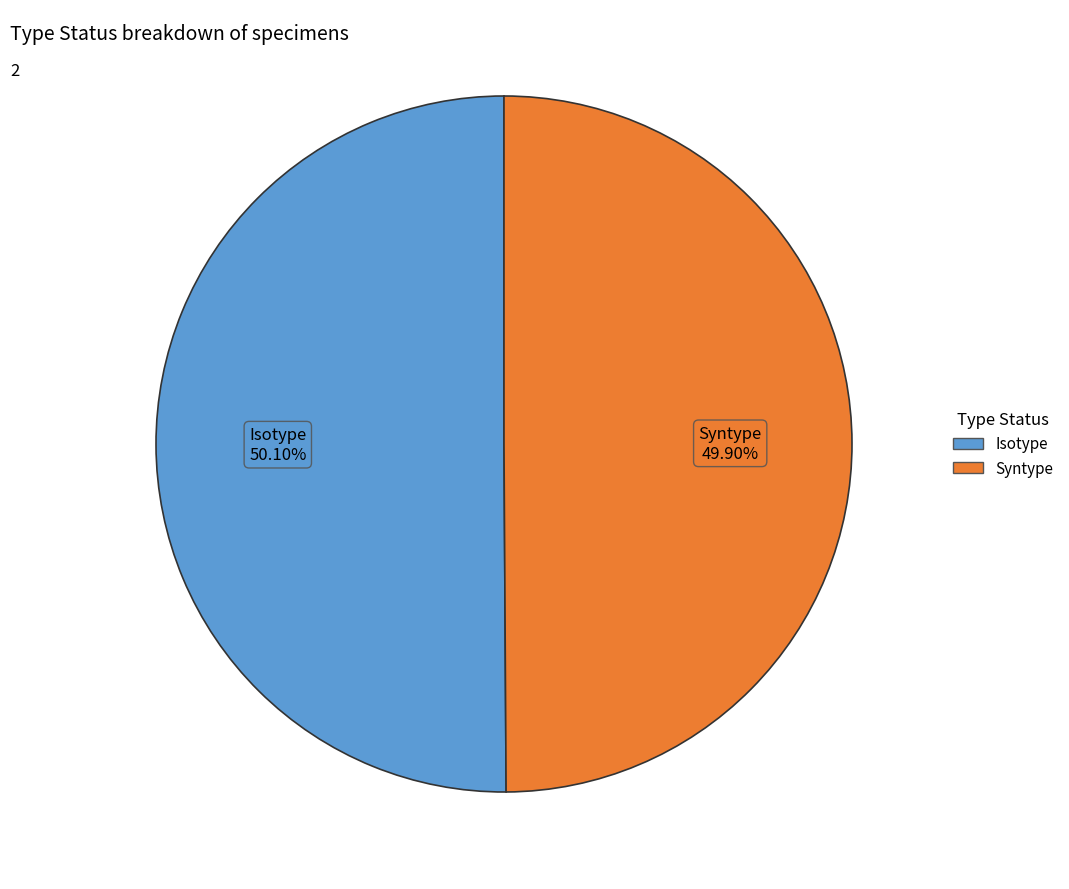

What is the ratio of the value at Isotype to the value at Syntype?

1.0